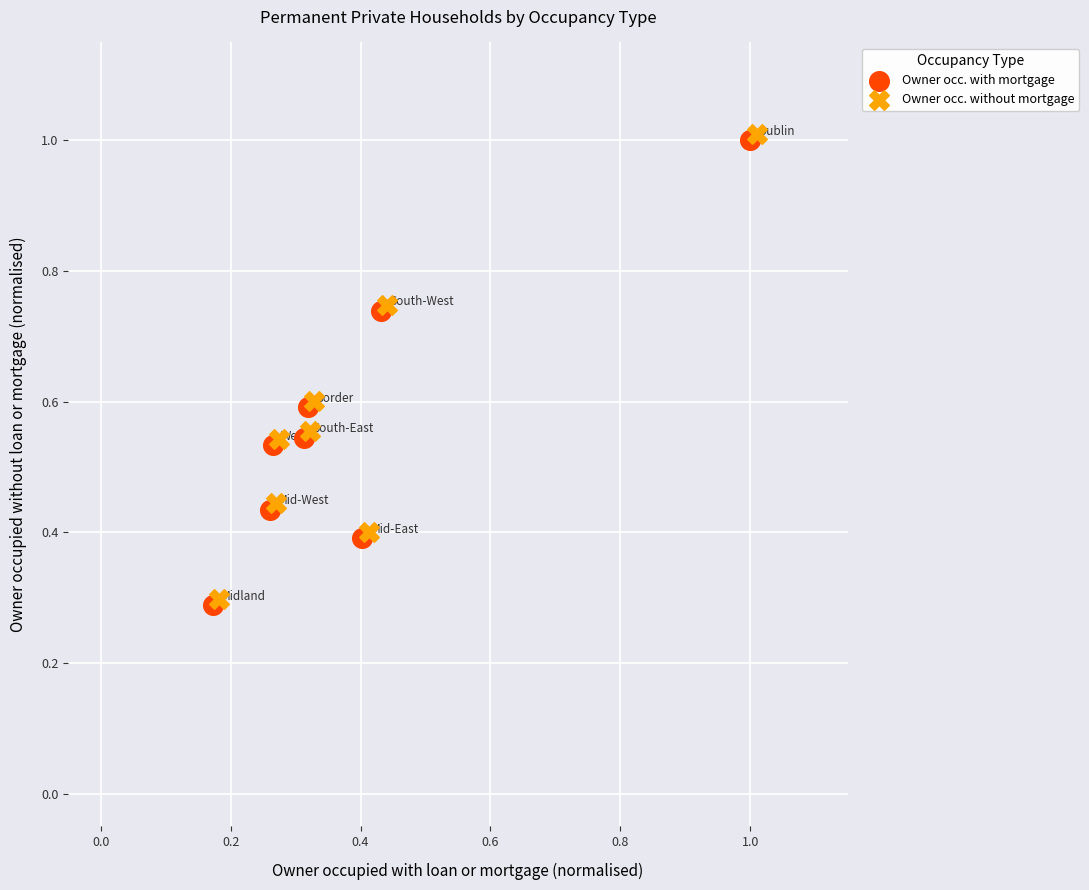

Which series contains the lowest Y value?

Owner occ. with mortgage